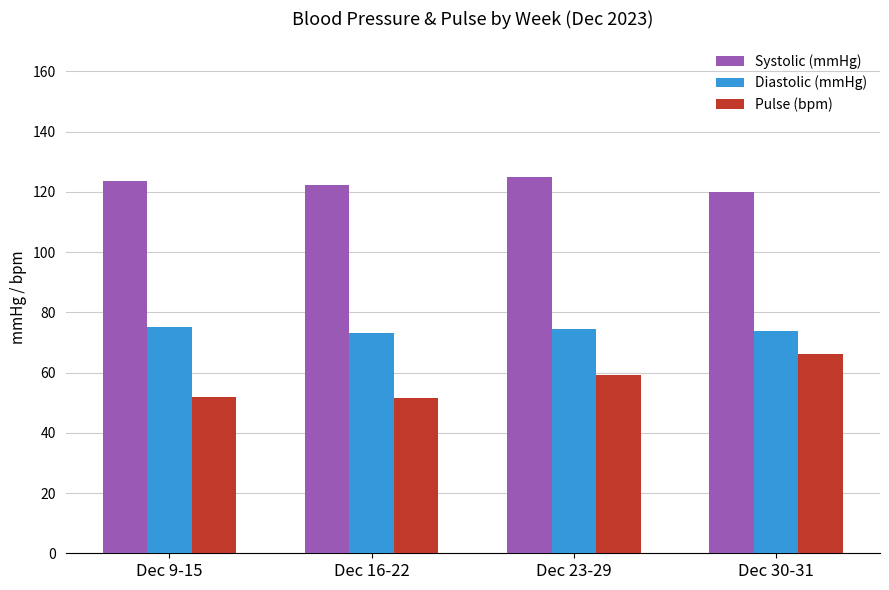

At how many categories does at least one series exceed 59?

4